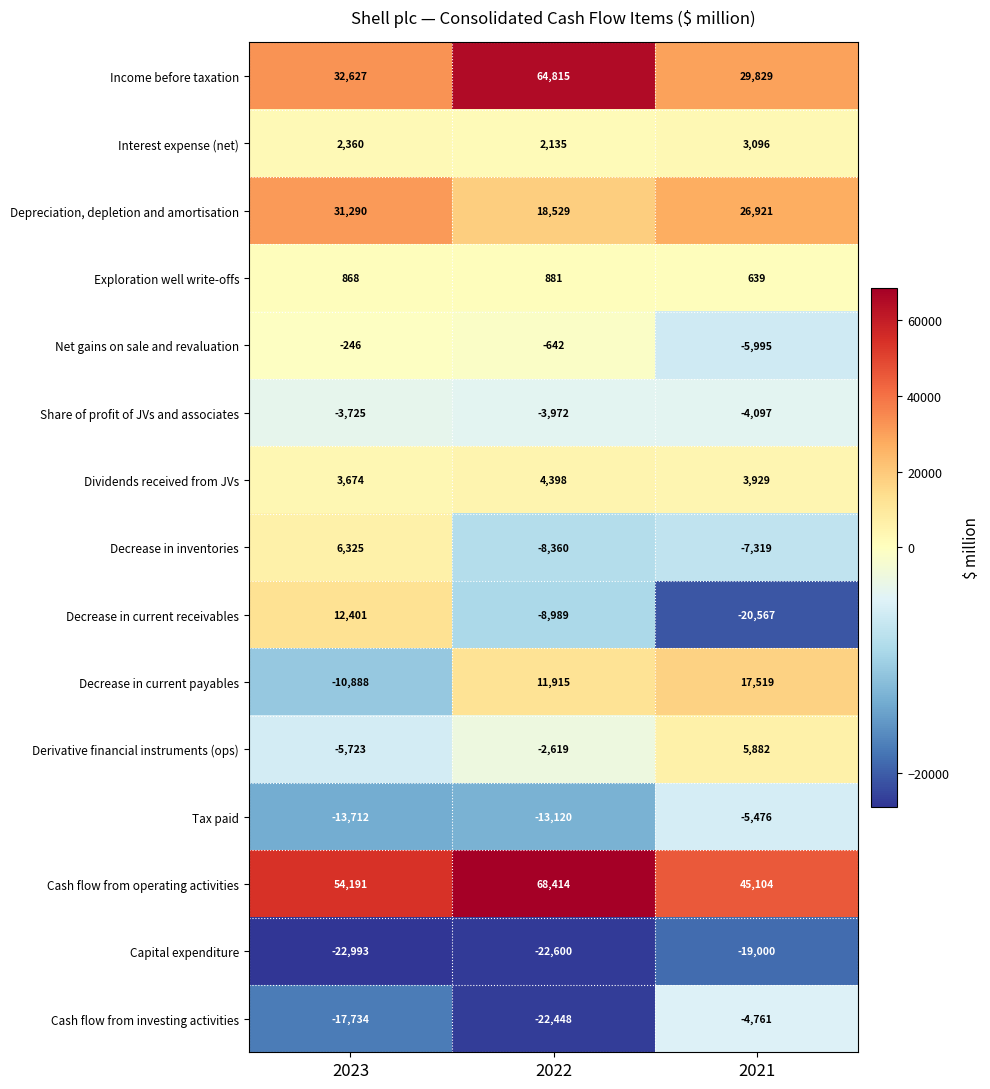

Which series has the widest spread of values?

Income before taxation